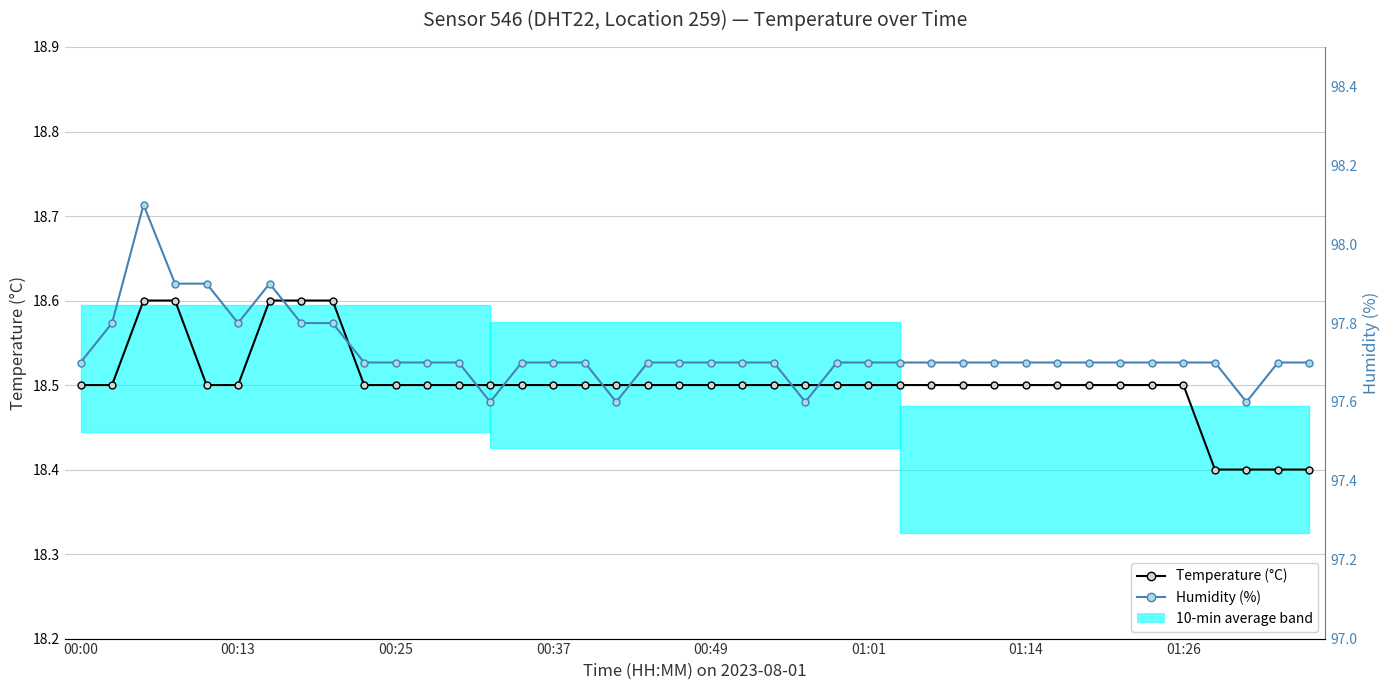

Which series has the largest total across all categories?

Humidity (%)